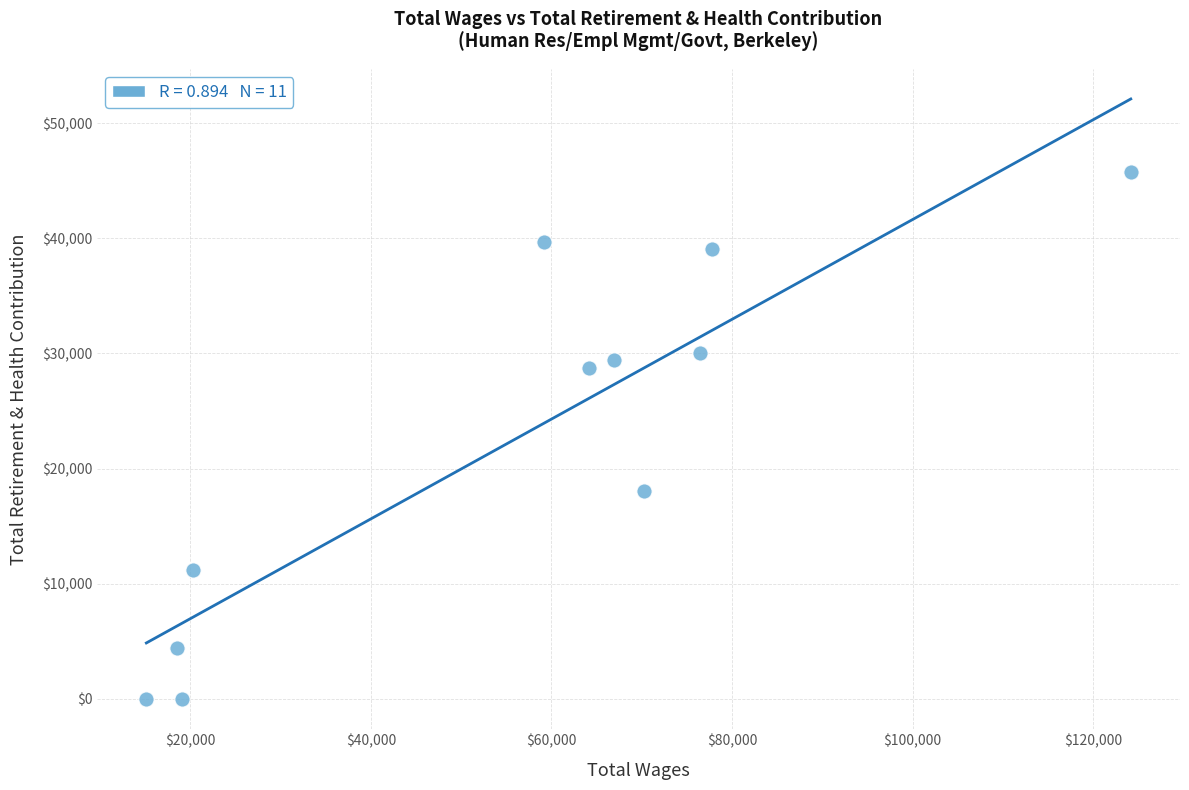

What is the range of Y values (max minus min)?

45771